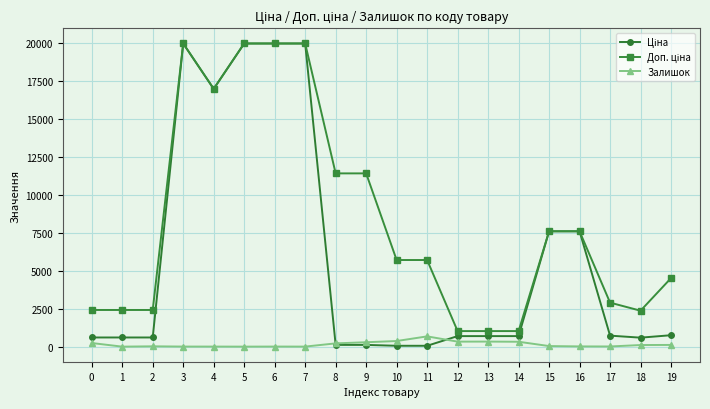

What is the maximum value shown in the chart?

19964.2